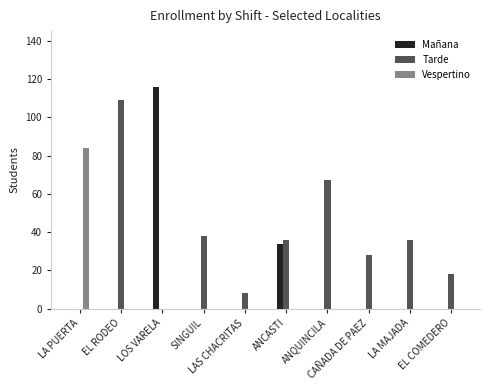

Which series has the largest total across all categories?

Tarde